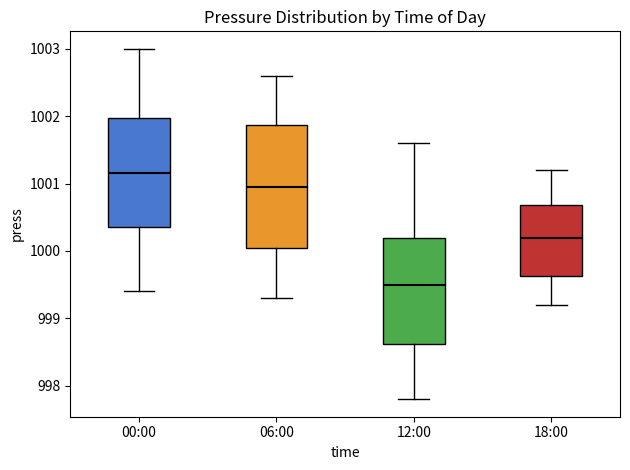

Which box is the tallest, from its lower edge to its upper edge?

06:00